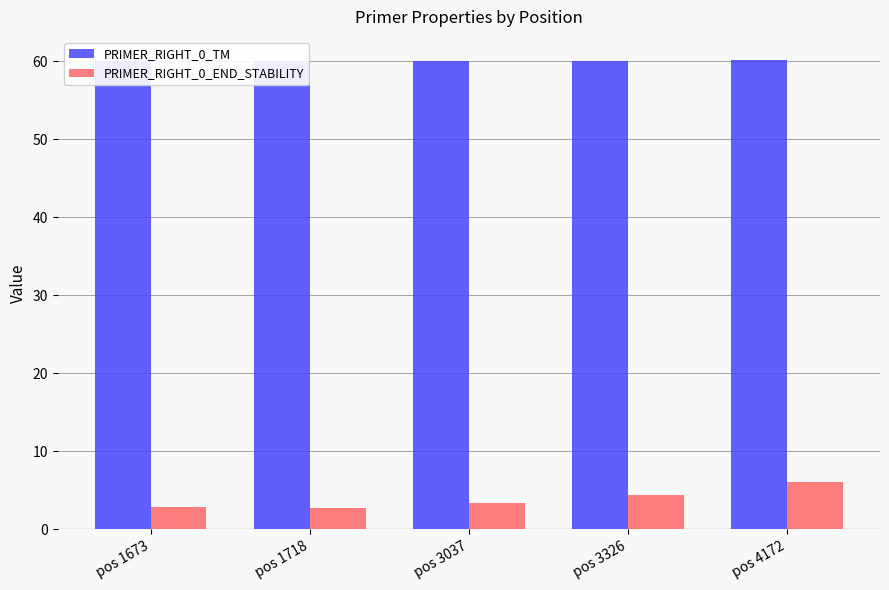

Is it true that PRIMER_RIGHT_0_END_STABILITY equals 2.8 at pos 4172?

False